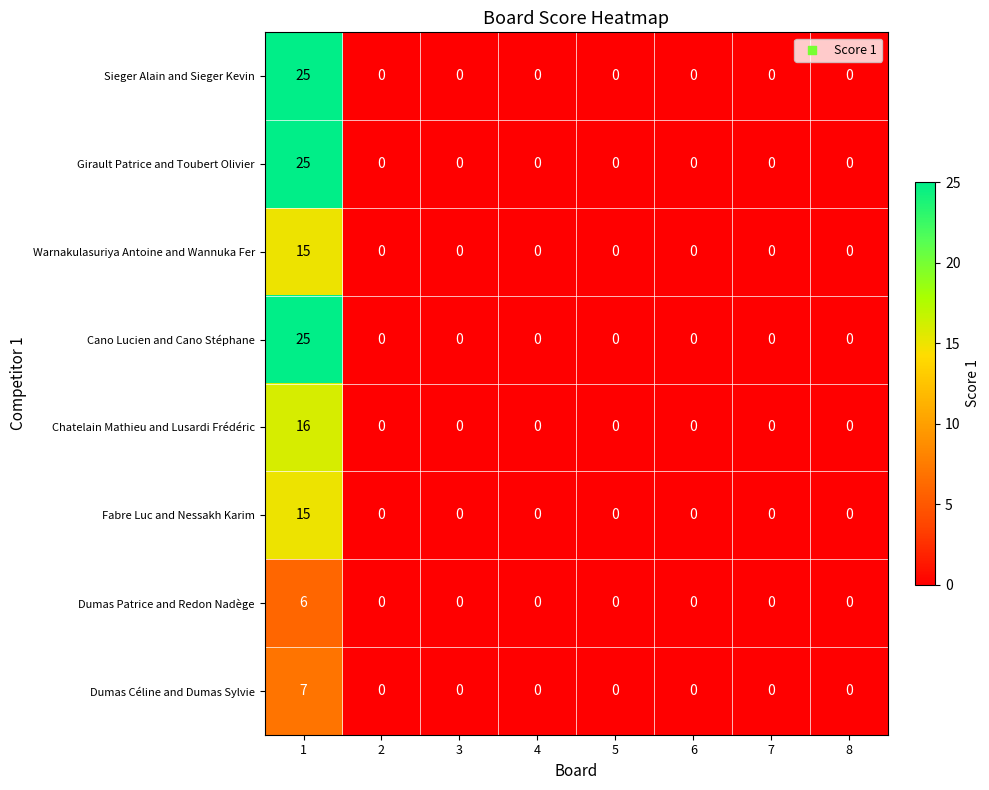

How many positive values does the Dumas Céline and Dumas Sylvie series have?

1